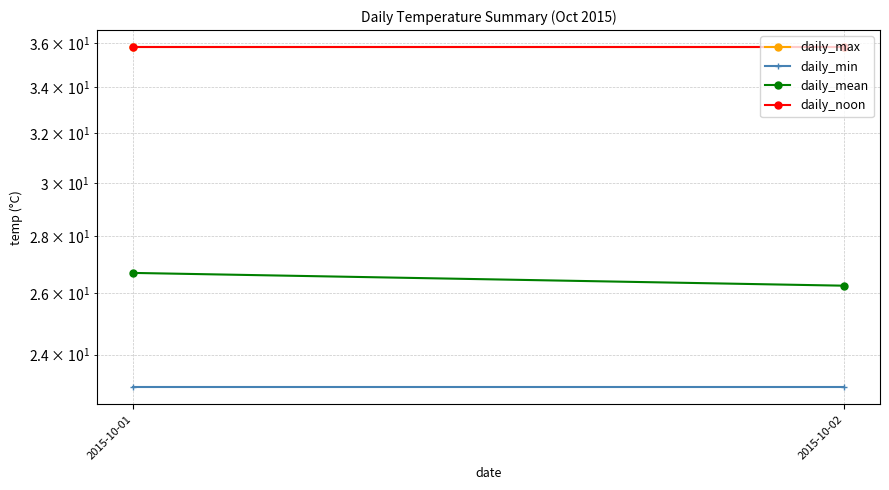

Reading left to right, list all the values displayed in this chart.

daily_max: 2015-10-01=35.8	2015-10-02=35.8
daily_min: 2015-10-01=23.0	2015-10-02=23.0
daily_mean: 2015-10-01=26.7	2015-10-02=26.2
daily_noon: 2015-10-01=35.8	2015-10-02=35.8